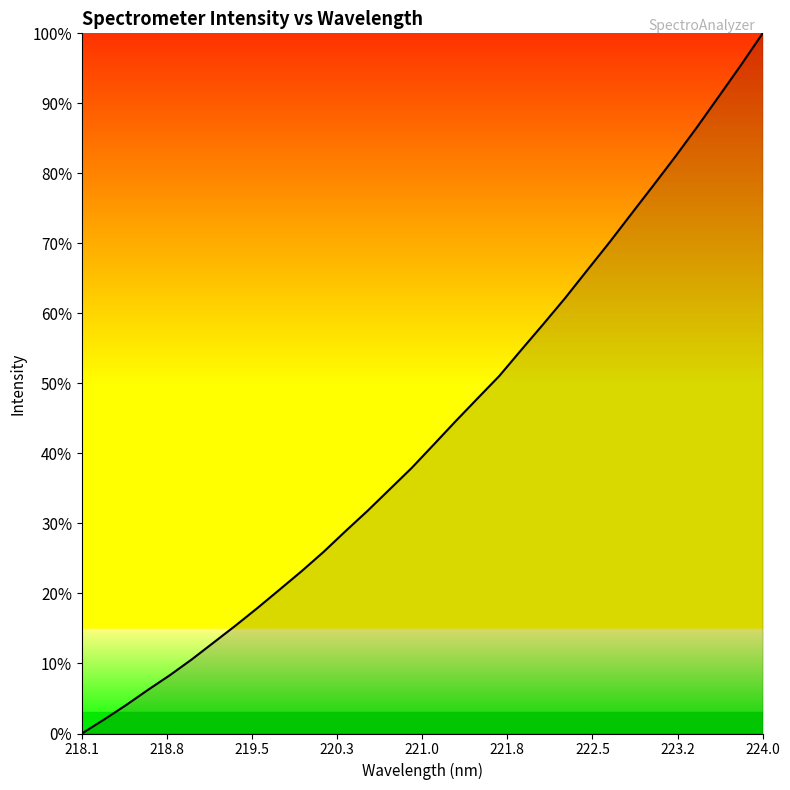

What is the difference between the maximum and minimum values?

100.0